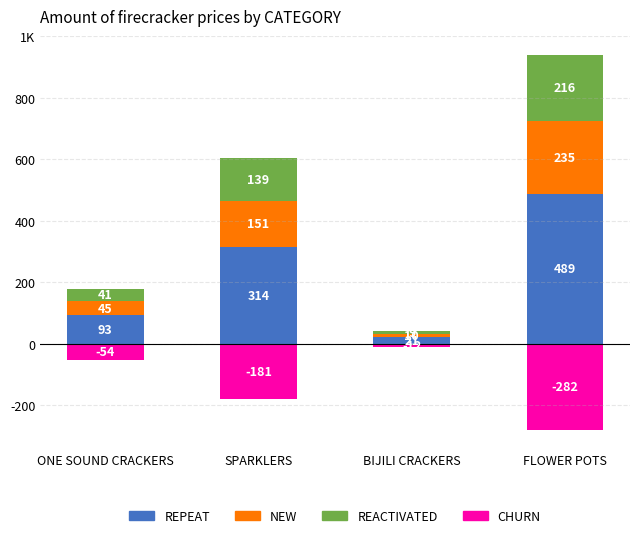

What position from the right is SPARKLERS?

3